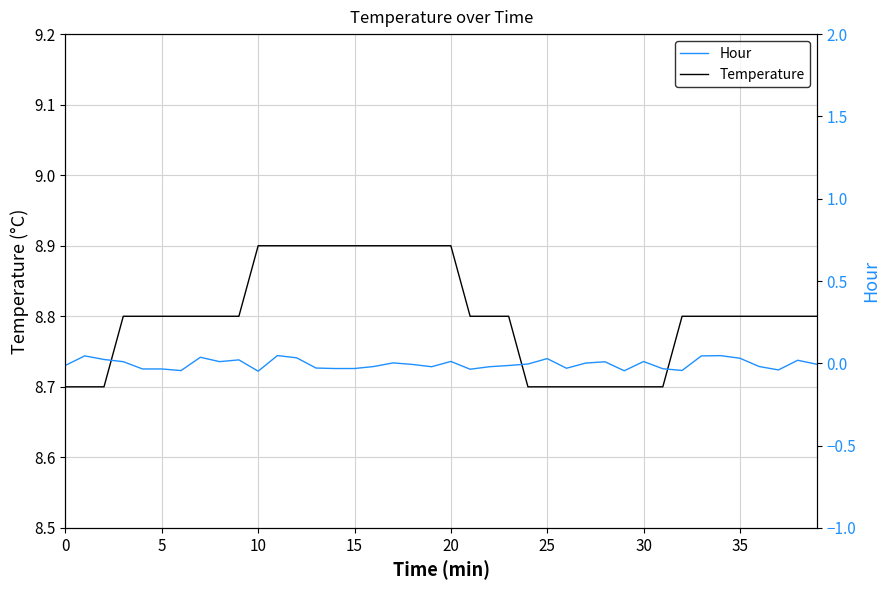

True or false: Hour and Temperature cross at least once.

False